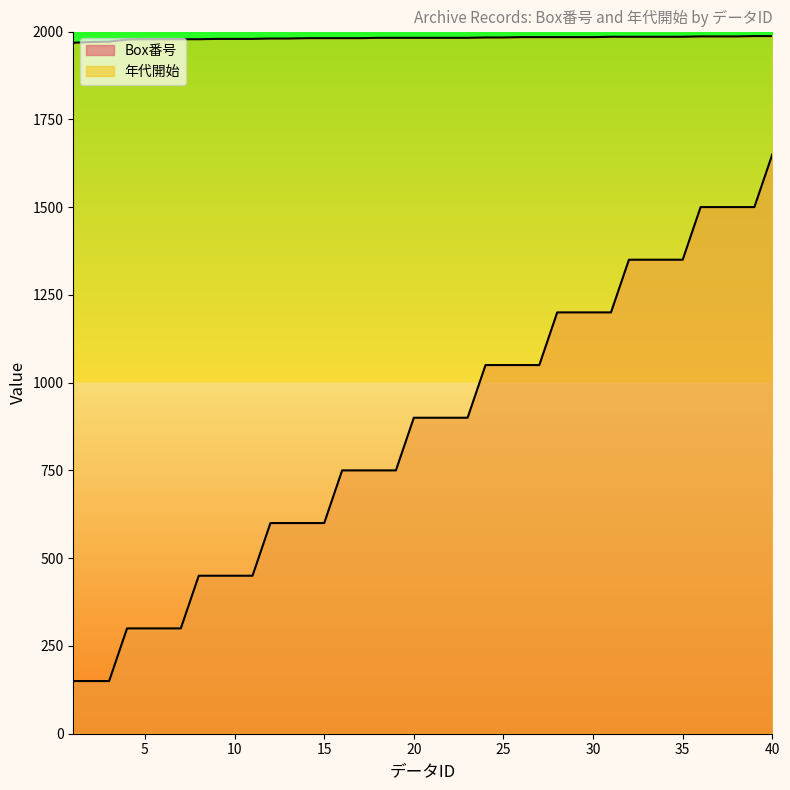

True or false: 年代開始 and Box番号 intersect in this chart.

False